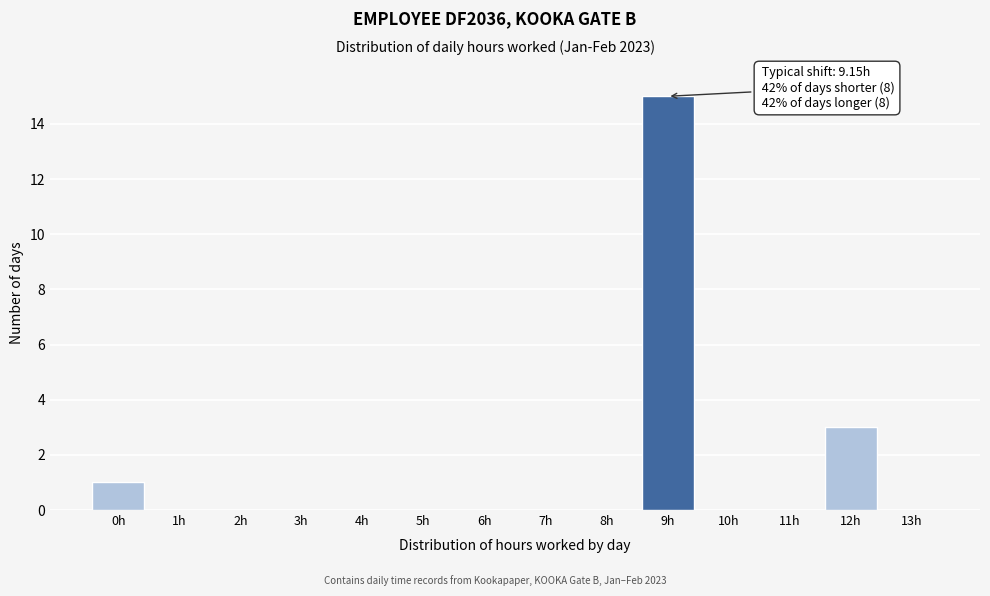

Reading left to right, transcribe all the data shown in this chart.

0h=1	1h=0	2h=0	3h=0	4h=0	5h=0	6h=0	7h=0	8h=0	9h=15	10h=0	11h=0	12h=3	13h=0